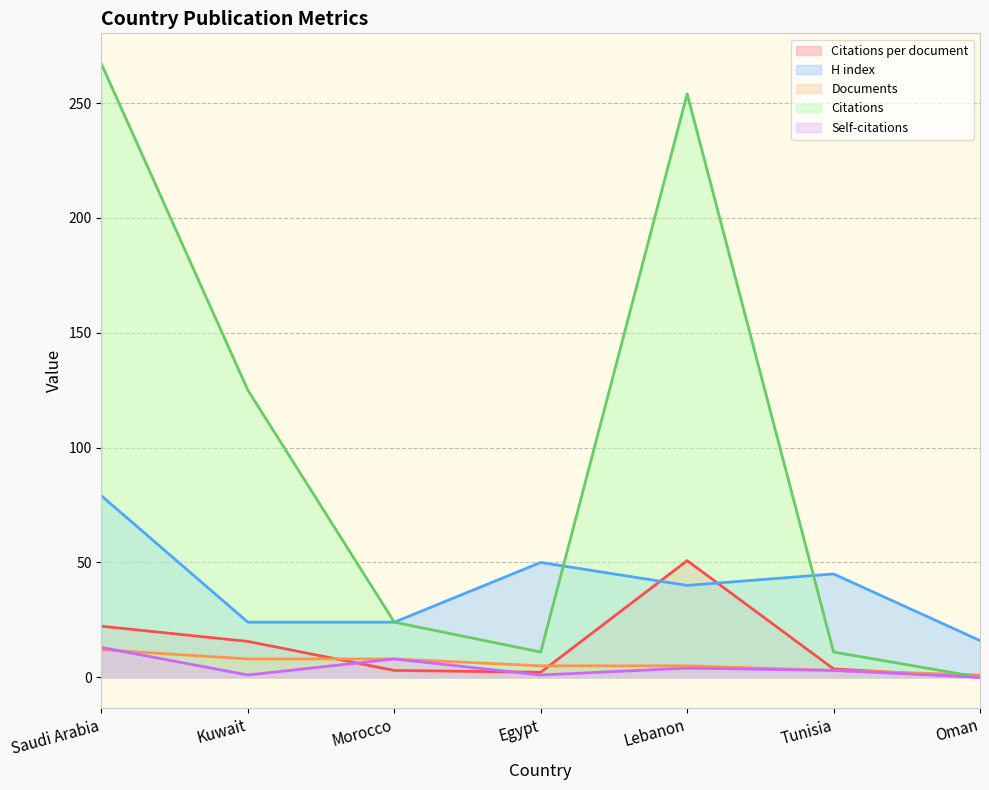

Rank the series at Saudi Arabia from highest to lowest value.

Citations, H index, Citations per document, Self-citations, Documents